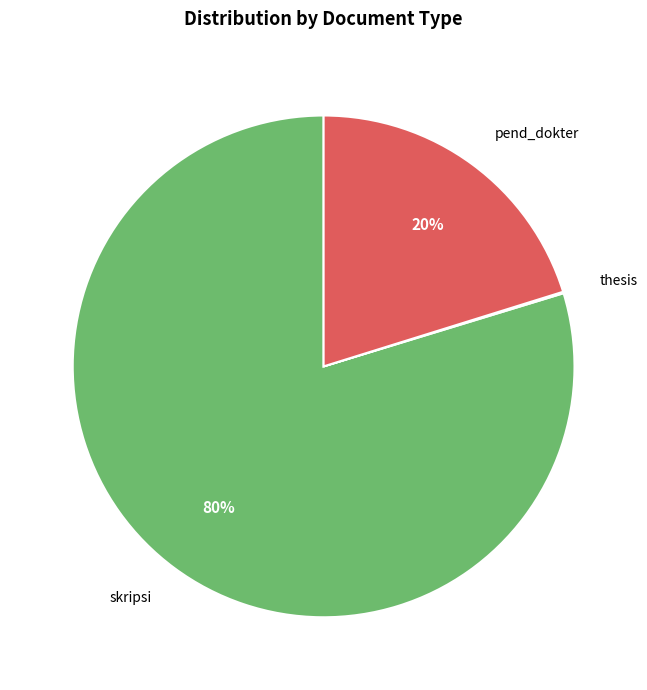

Is there a majority slice in this chart?

Yes